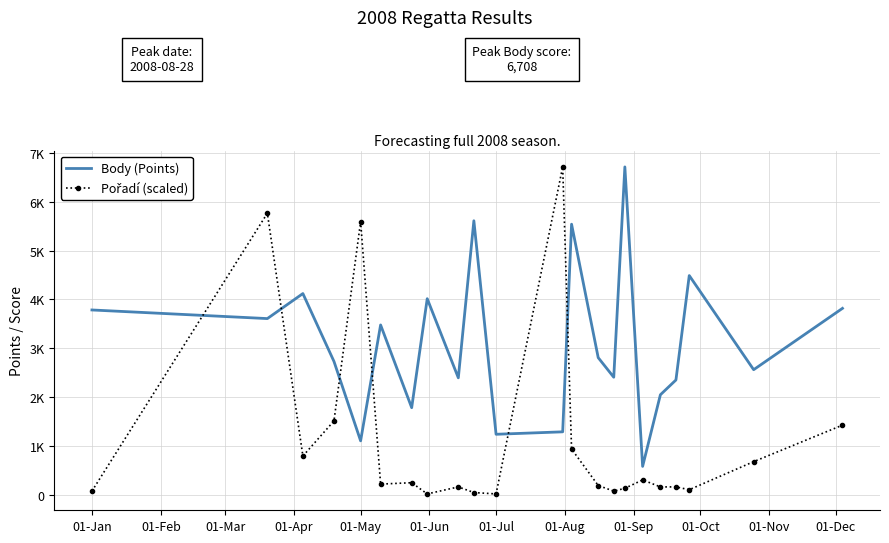

In Pořadí (scaled), how many points are higher than both neighbors (excluding endpoints)?

6